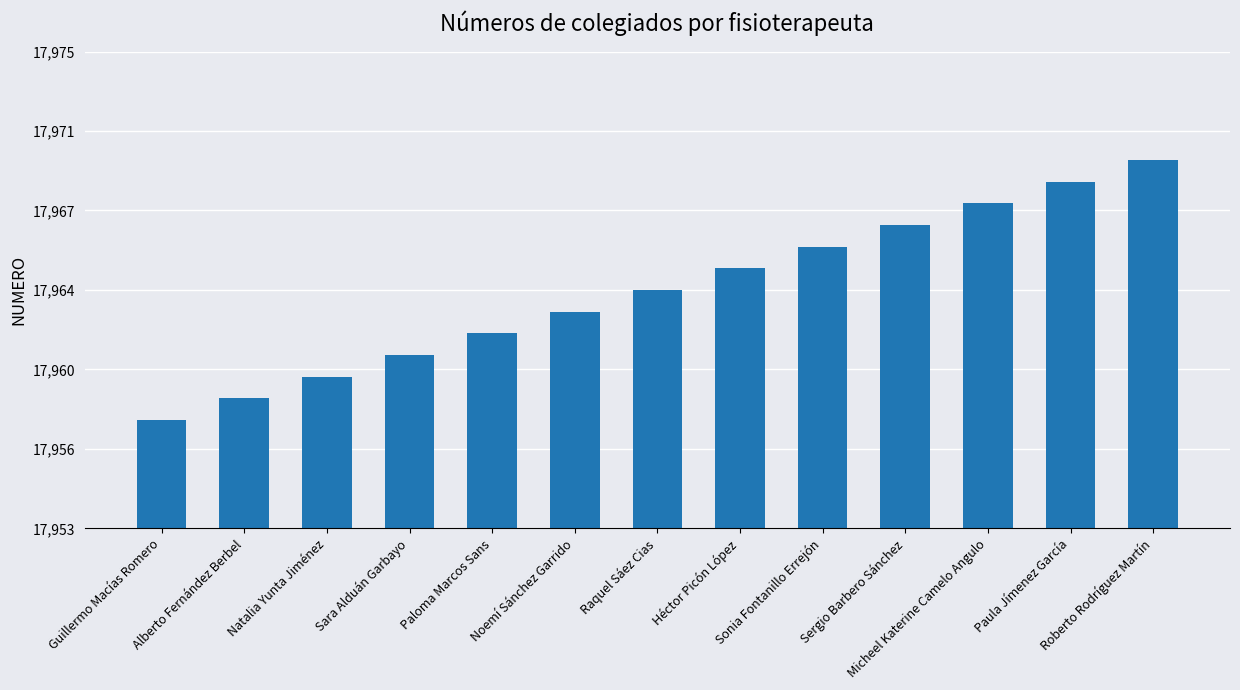

Reading left to right, what are all the values shown in this chart?

17958	17959	17960	17961	17962	17963	17964	17965	17966	17967	17968	17969	17970